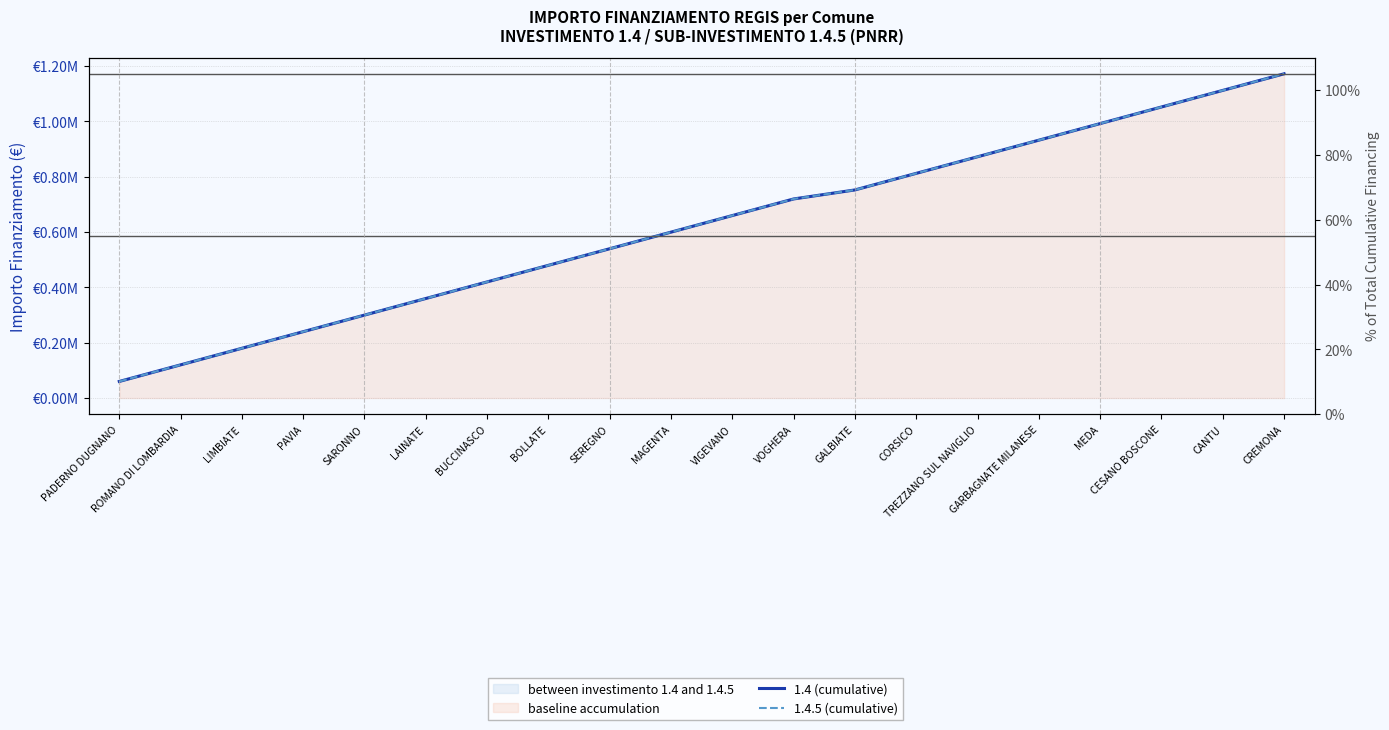

How many lines are shown in the chart?

2